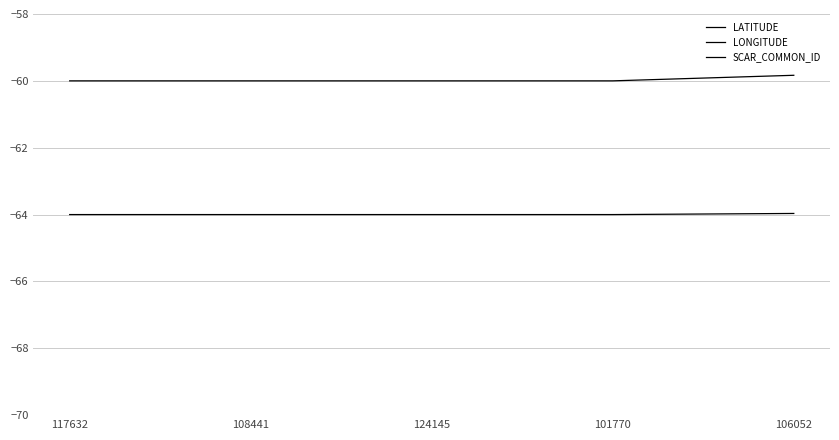

Reading left to right, extract all data points from this chart.

LATITUDE: -64.0	-64.0	-64.0	-64.0	-64.0
LONGITUDE: -60.0	-60.0	-60.0	-60.0	-59.8
SCAR_COMMON_ID: 3379.0	3379.0	3379.0	3379.0	3379.0